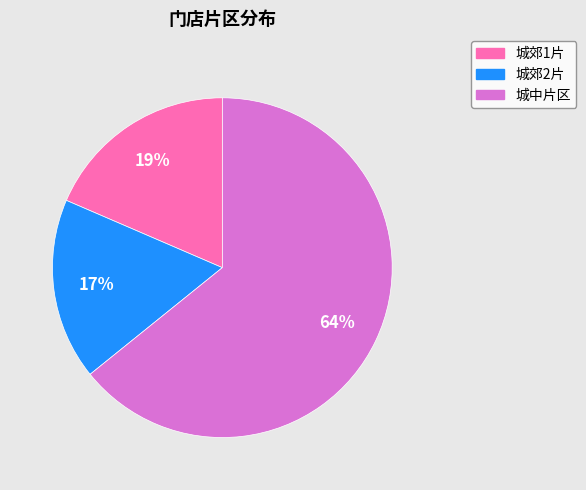

Count the number of slices in the pie.

3